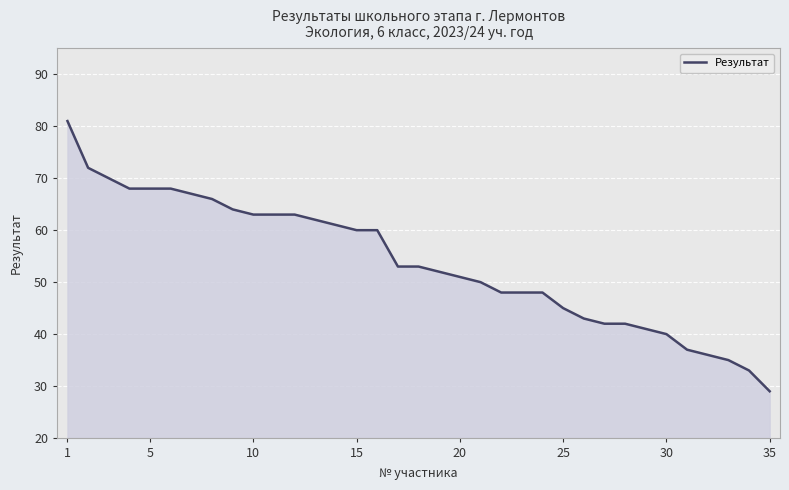

What is the difference between the maximum and minimum values?

52